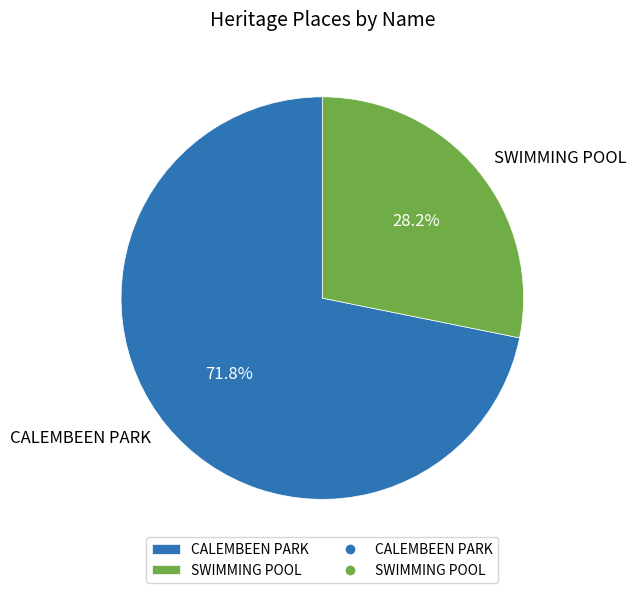

To the nearest percent, what portion does CALEMBEEN PARK represent?

72%